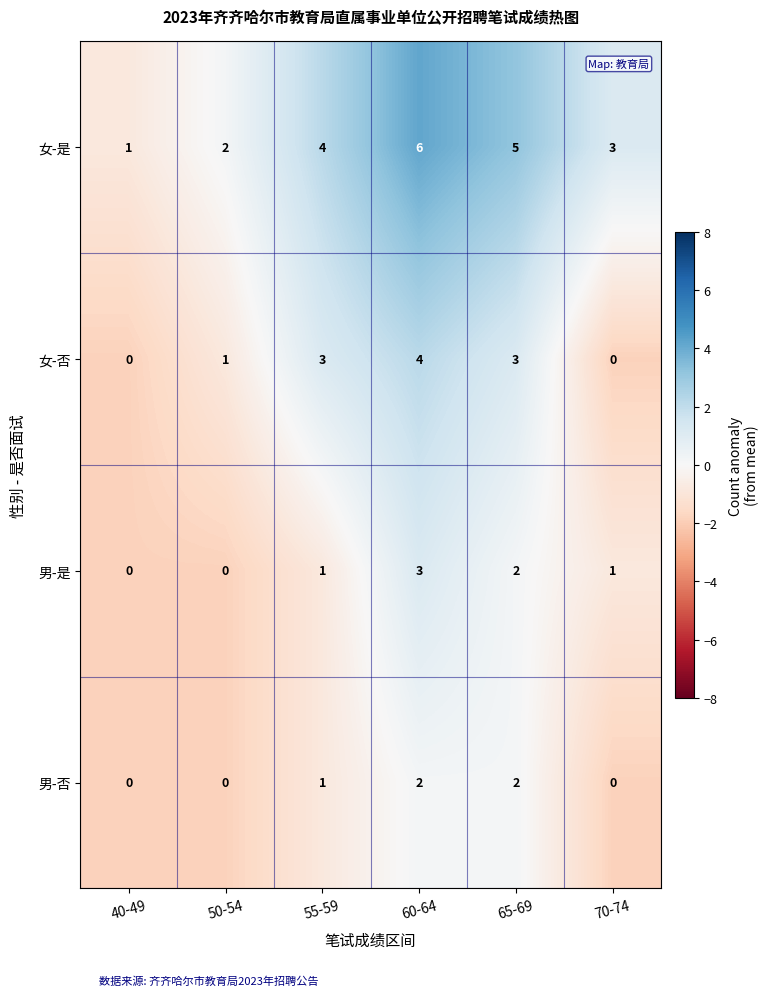

Is it true that 女-否 equals 0 at 70-74?

True